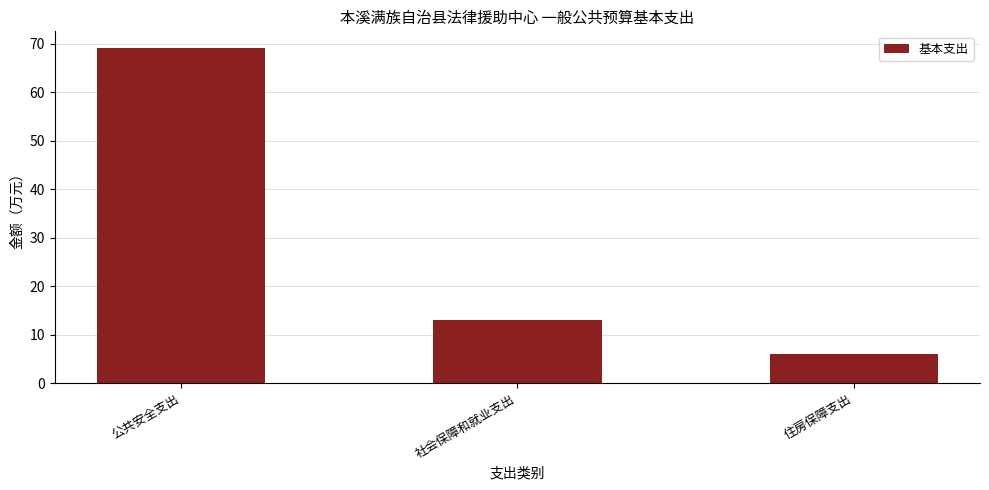

What position from the left is 公共安全支出?

1